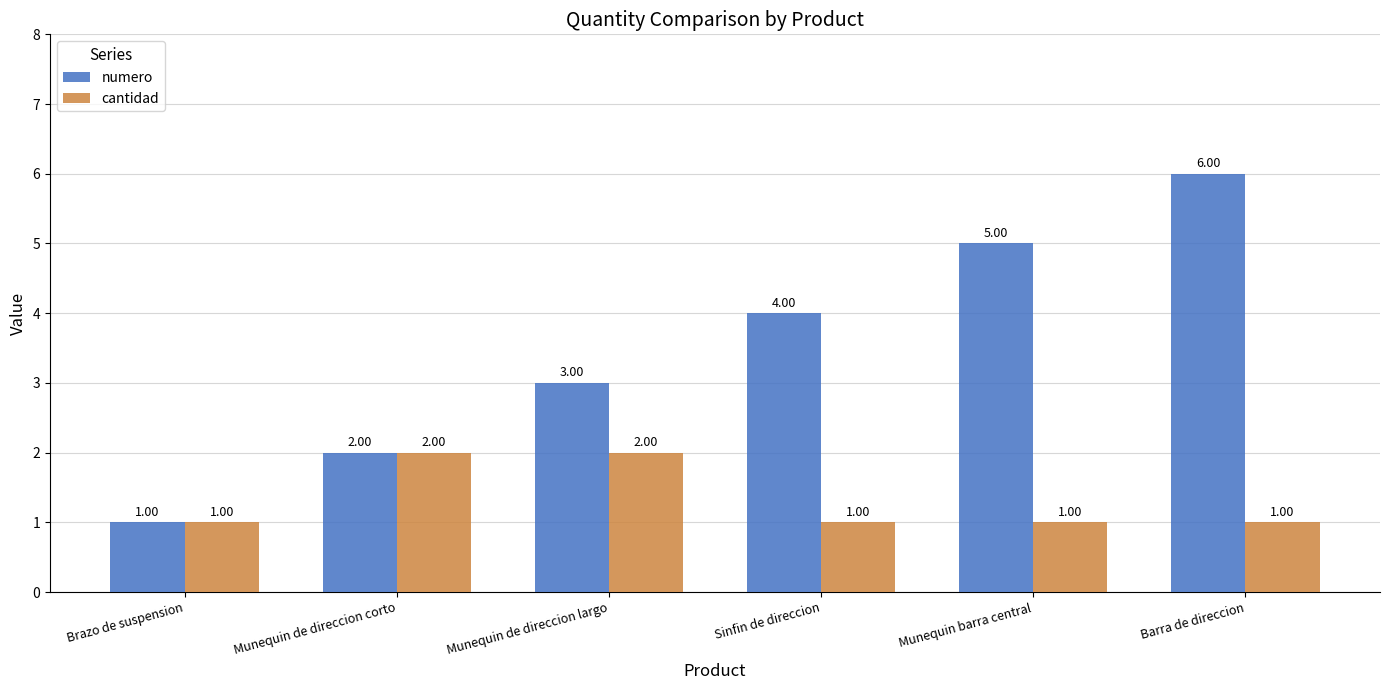

What is the label of the 1st bar from the right?

Barra de direccion